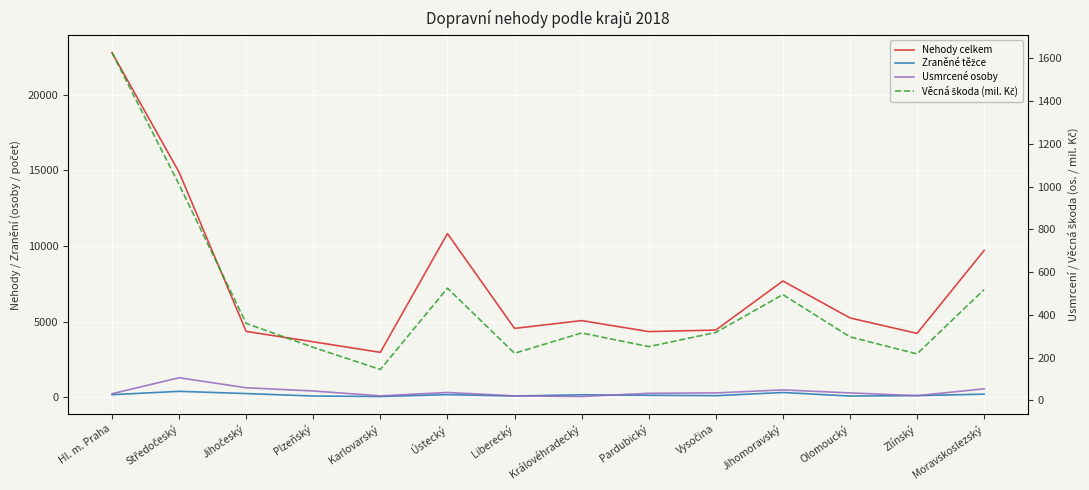

Reading right to left, transcribe all the data shown in this chart.

Nehody celkem: 9705.0	4228.0	5251.0	7689.0	4448.0	4348.0	5074.0	4558.0	10820.0	2977.0	3673.0	4360.0	14866.0	22767.0
Zraněné těžce: 216.0	122.0	93.0	326.0	116.0	142.0	176.0	94.0	186.0	60.0	93.0	256.0	403.0	182.0
Usmrcené osoby: 54.0	22.0	35.0	49.0	35.0	33.0	18.0	21.0	37.0	21.0	44.0	59.0	106.0	31.0
Věcná škoda (mil. Kč): 518.6	217.5	297.1	495.1	317.7	251.4	315.5	220.5	524.9	144.5	248.1	360.1	1009.8	1627.1